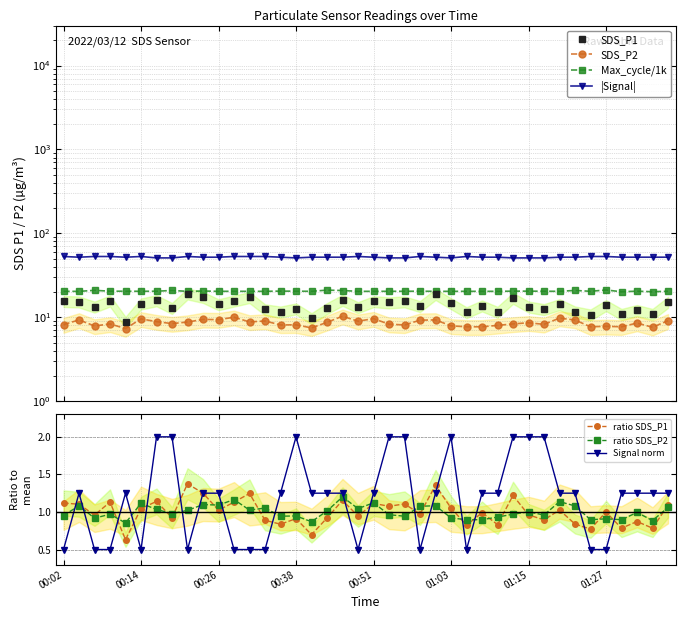

True or false: SDS_P1 and Max_cycle intersect in this chart.

False